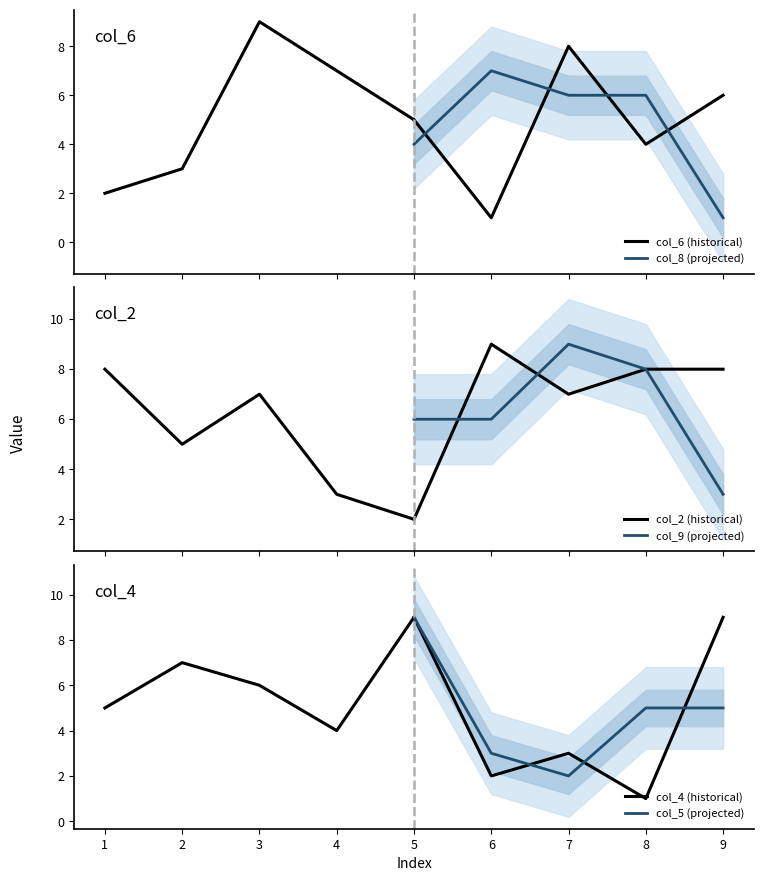

What is the value of the col_5 (projected) point at the 1st from the left?

9